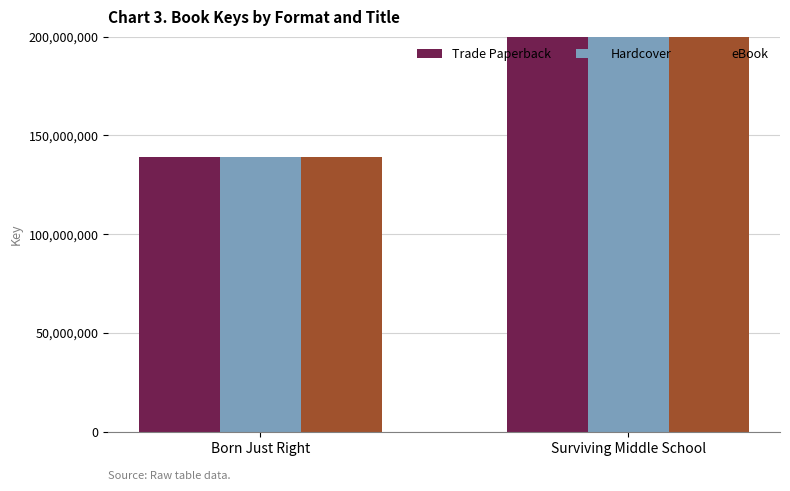

What is the label of the 1st bar from the left?

Born Just Right